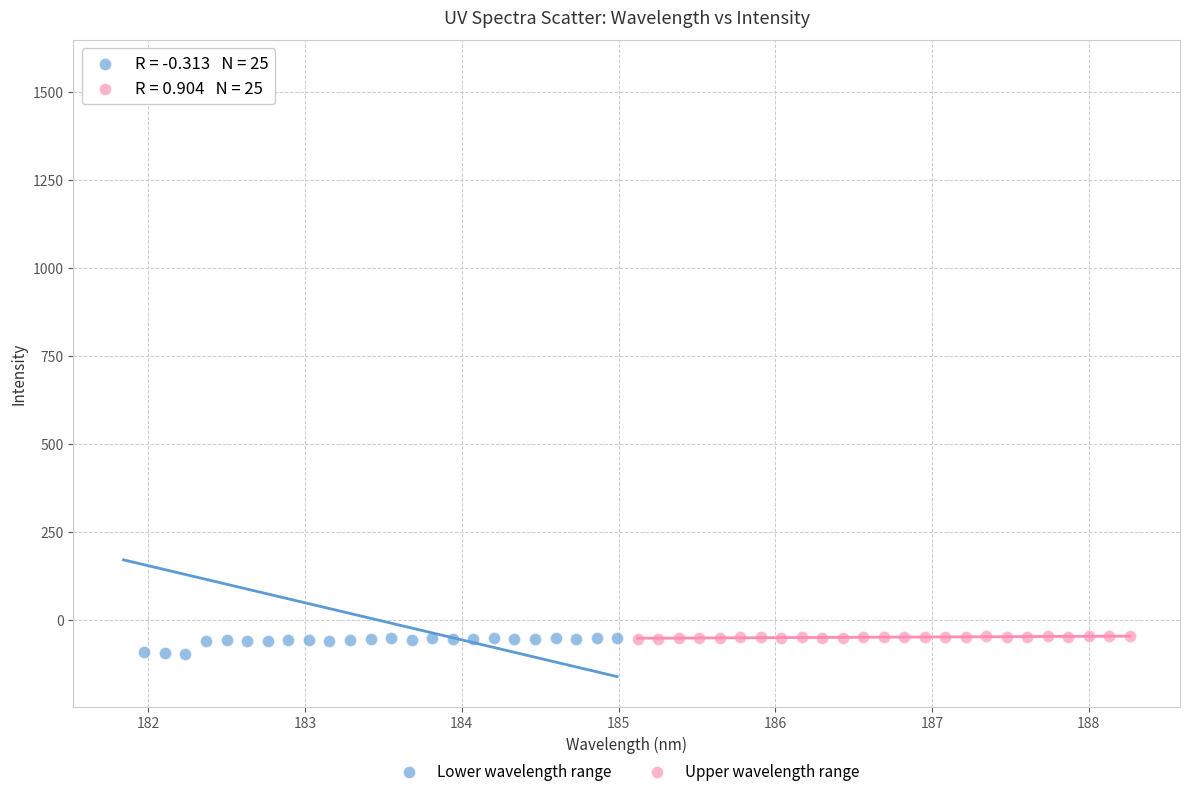

Which series has the largest Y range (max minus min)?

Lower wavelength range